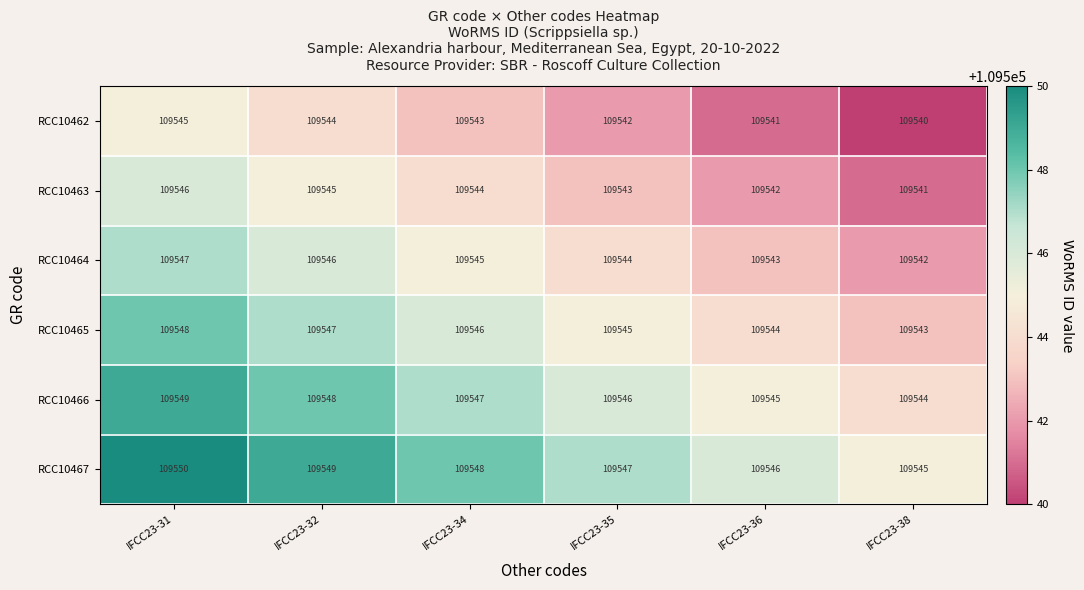

What is the difference between the highest and lowest values at IFCC23-35?

5